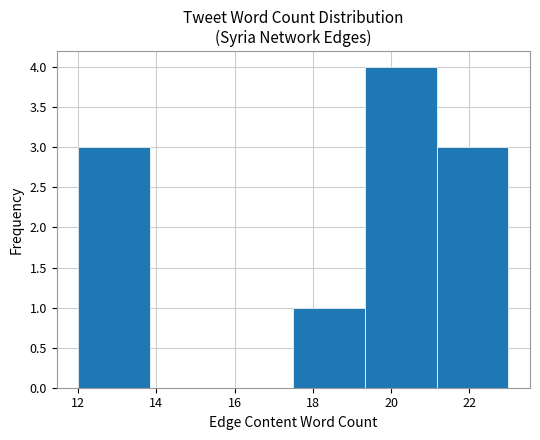

Over which range of the x-axis is the bar tallest?

19.4 to 21.2